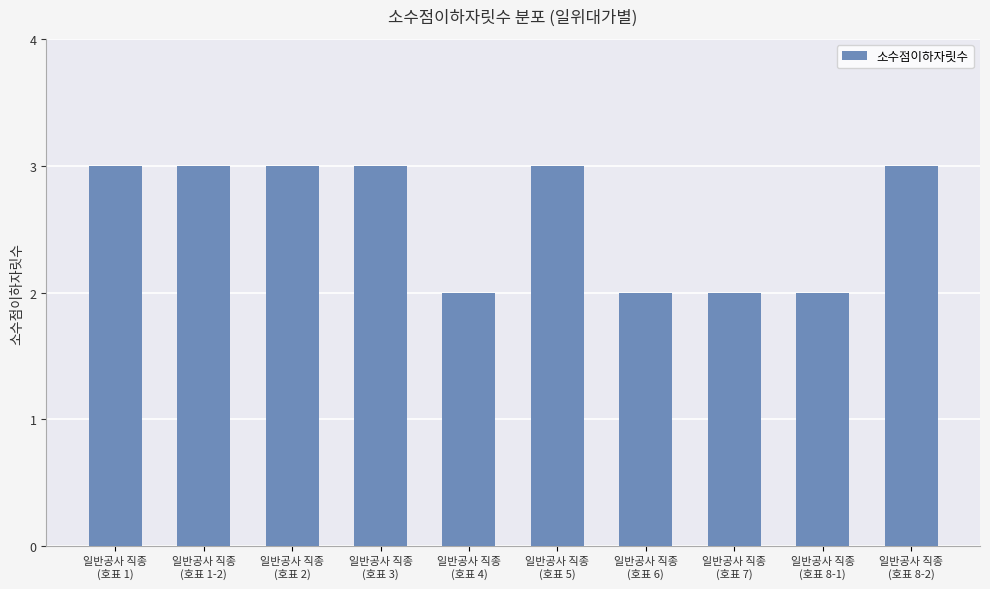

What is the sum of all values?

26